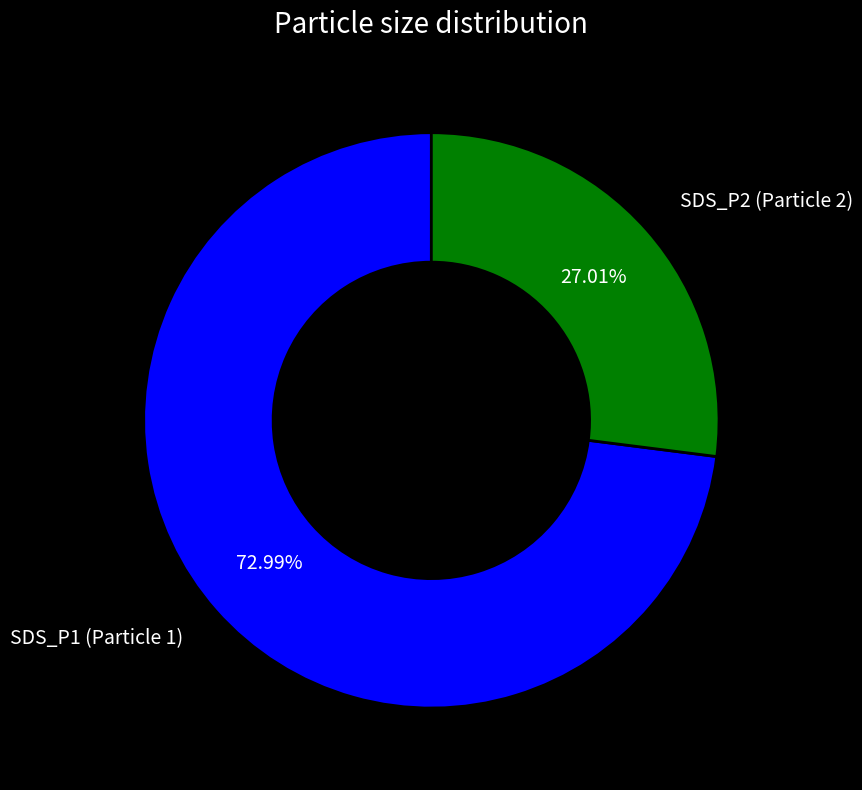

To the nearest percent, what is the difference between the largest and smallest slice percentages?

46%